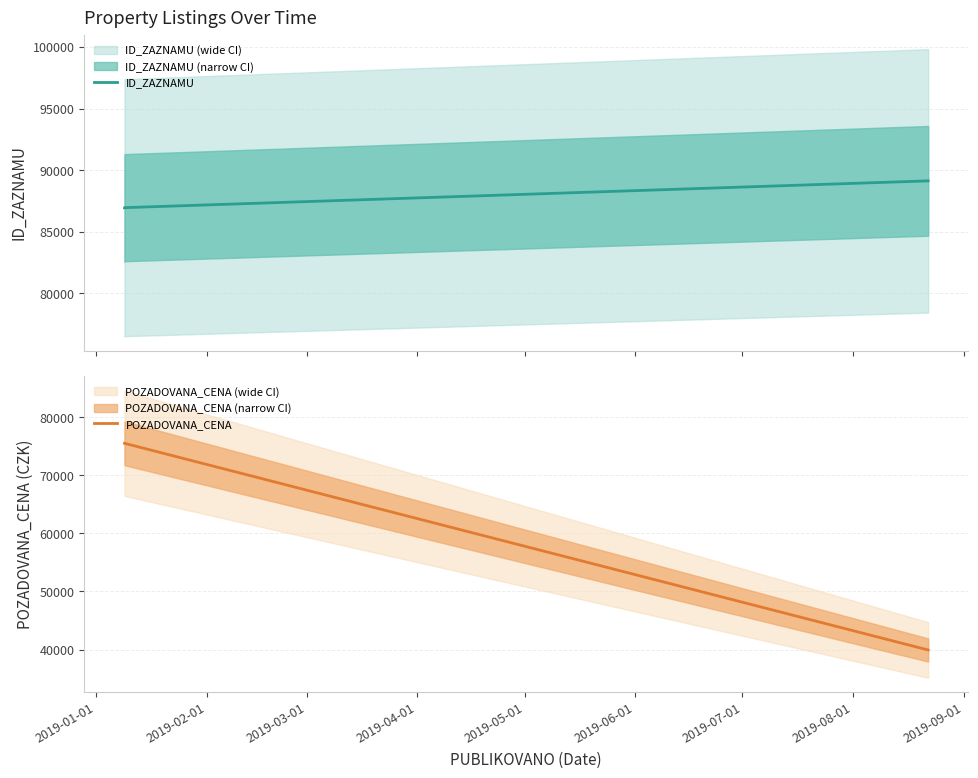

Is the value of POZADOVANA_CENA at 2019-03-01 greater than the value of ID_ZAZNAMU at 2019-02-01?

No